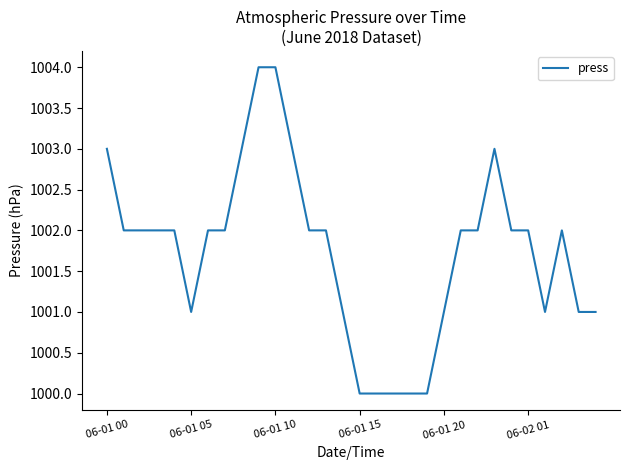

What is the difference between the maximum and minimum values?

4